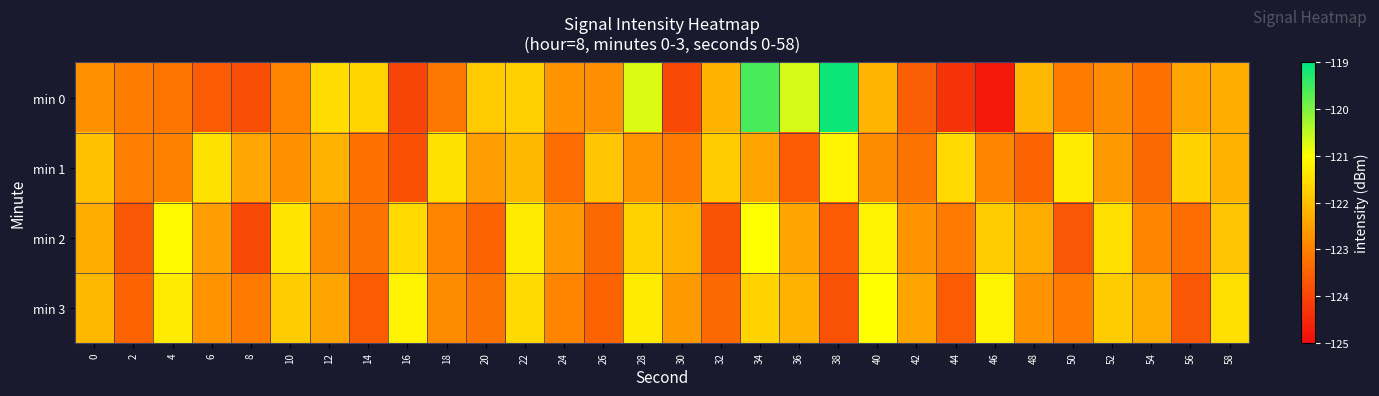

Which series has the largest range (max minus min)?

min 0